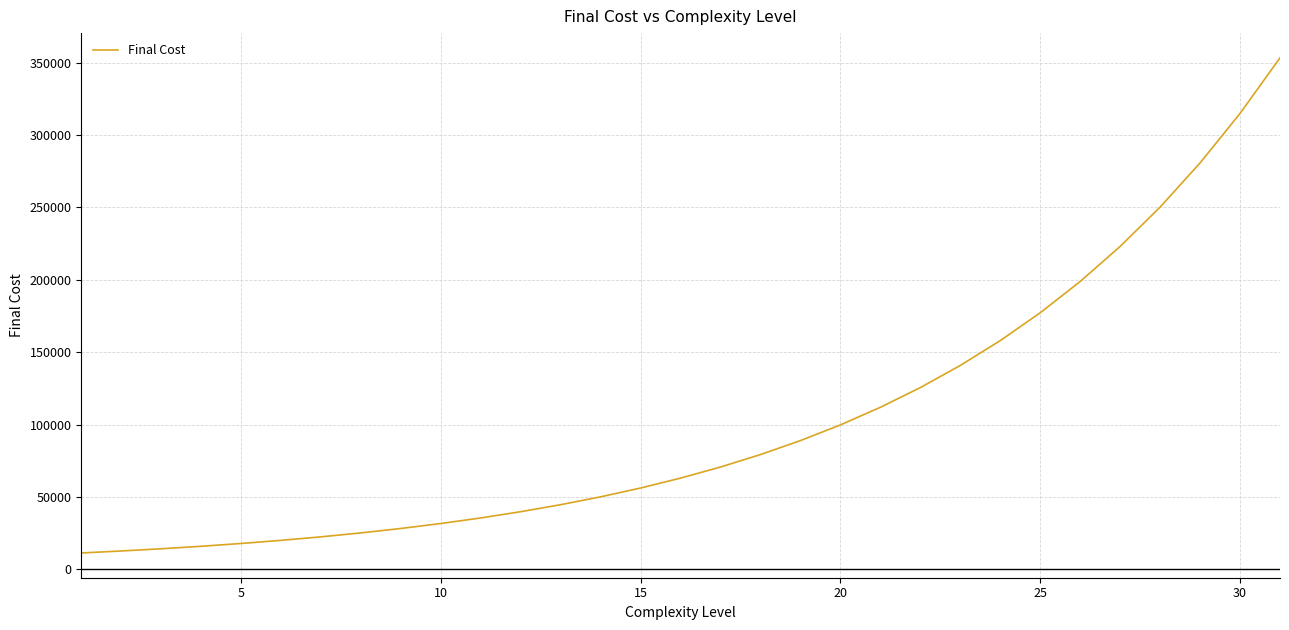

Does the chart display data point markers on the line(s)?

No